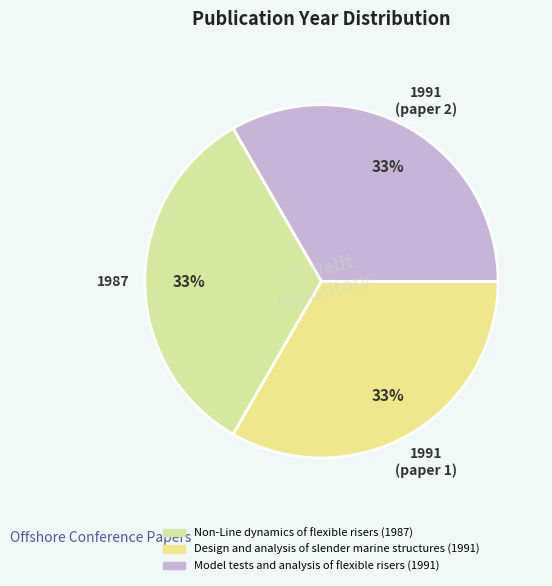

True or false: 1991 (paper 2) accounts for 33% of the total.

True